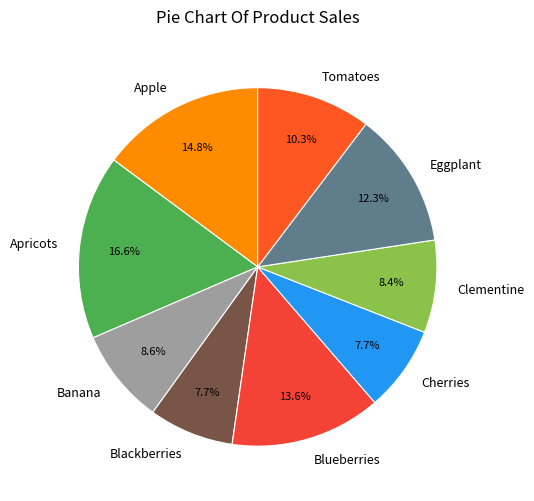

Combined, do Tomatoes and Clementine account for over 50%?

No